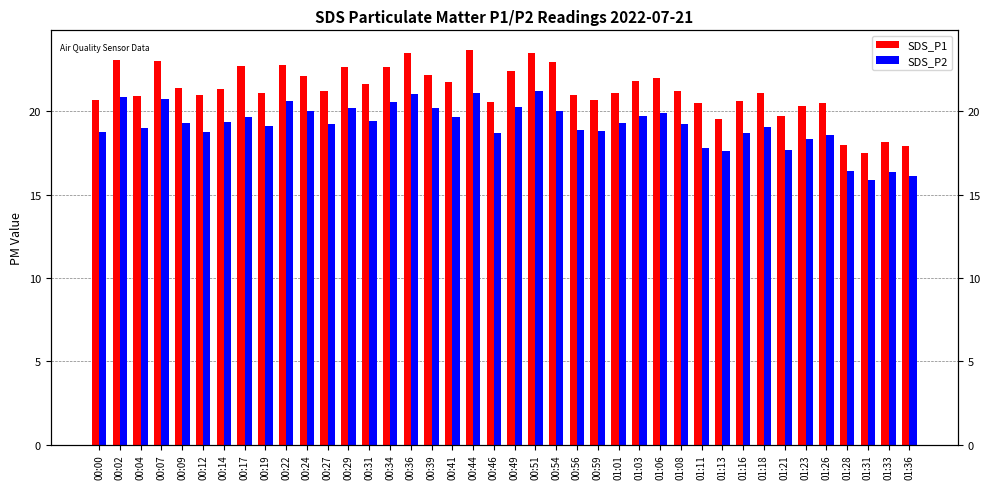

What are all the series names shown in the legend?

SDS_P1, SDS_P2